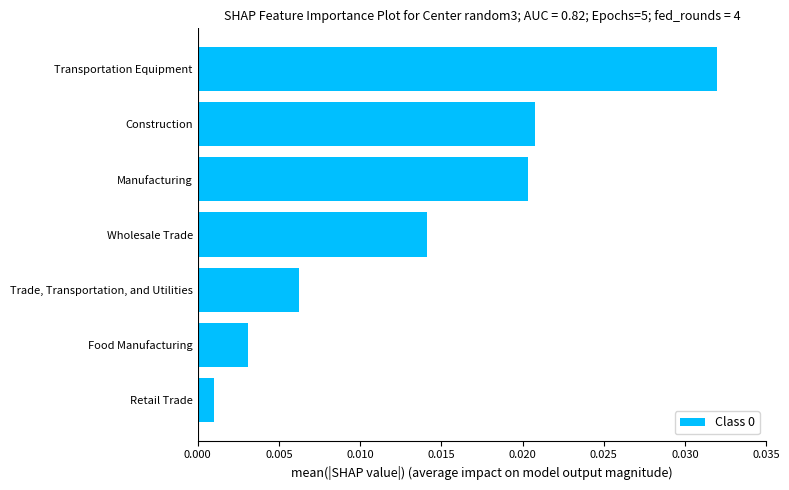

Does the chart contain any negative values?

No